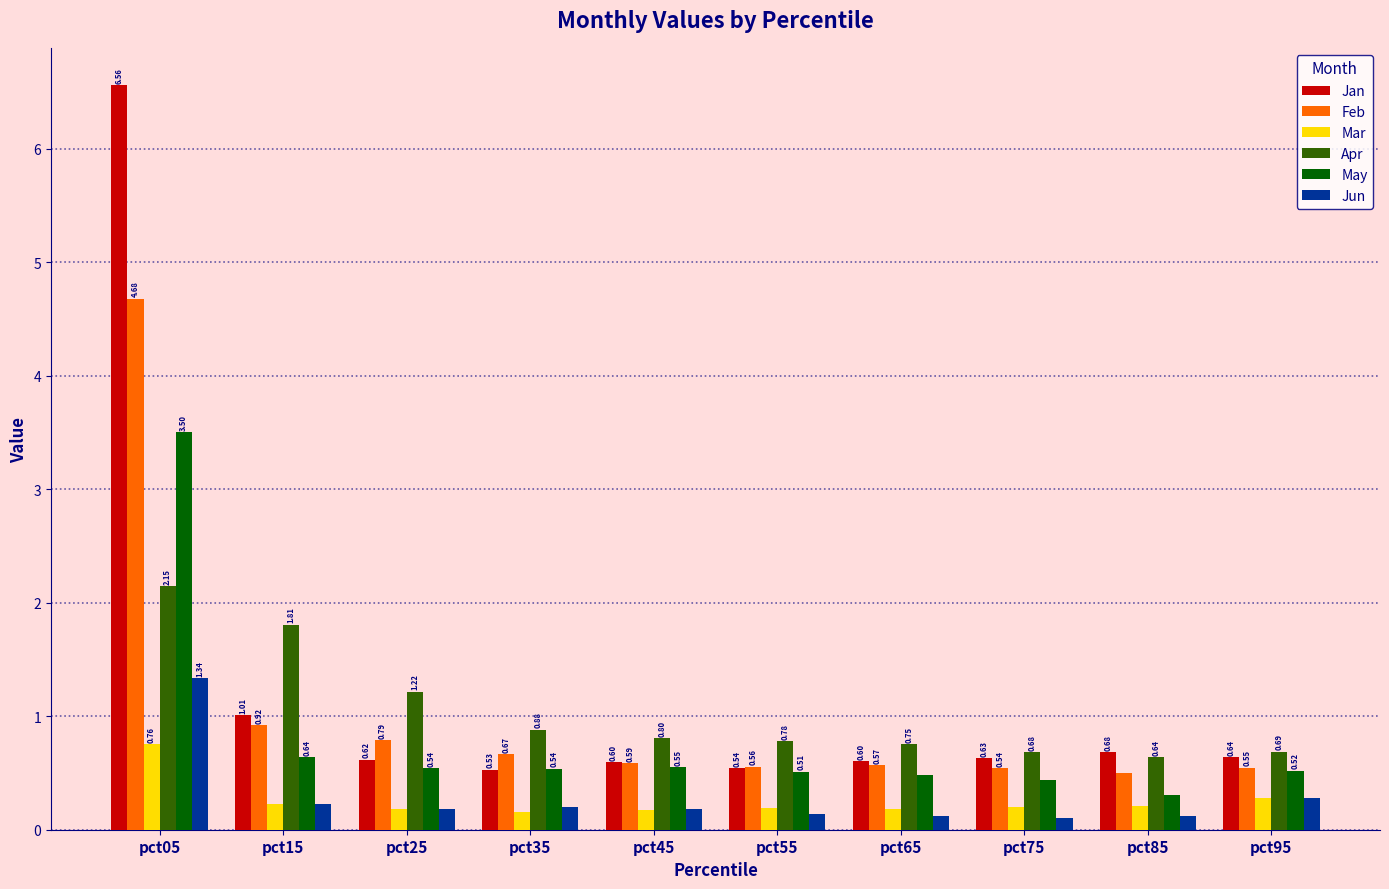

At which category is the sum across all series the highest?

pct05